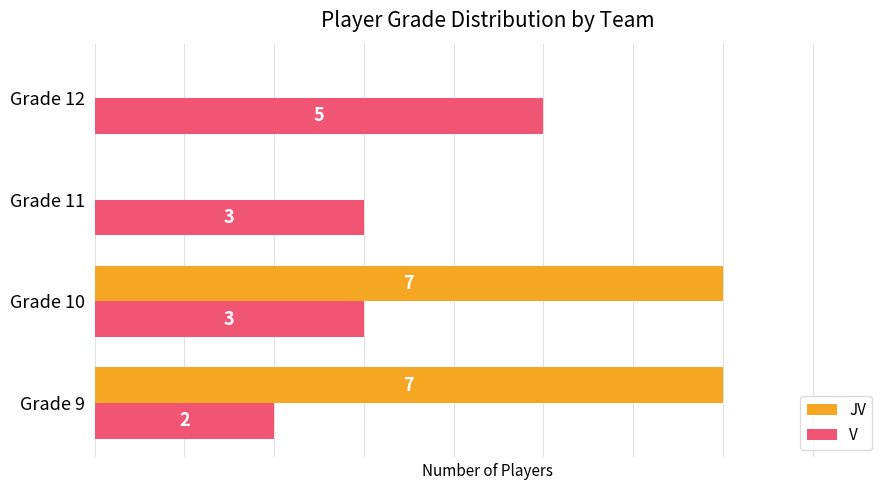

Which series changed the most between Grade 10 and Grade 11?

JV